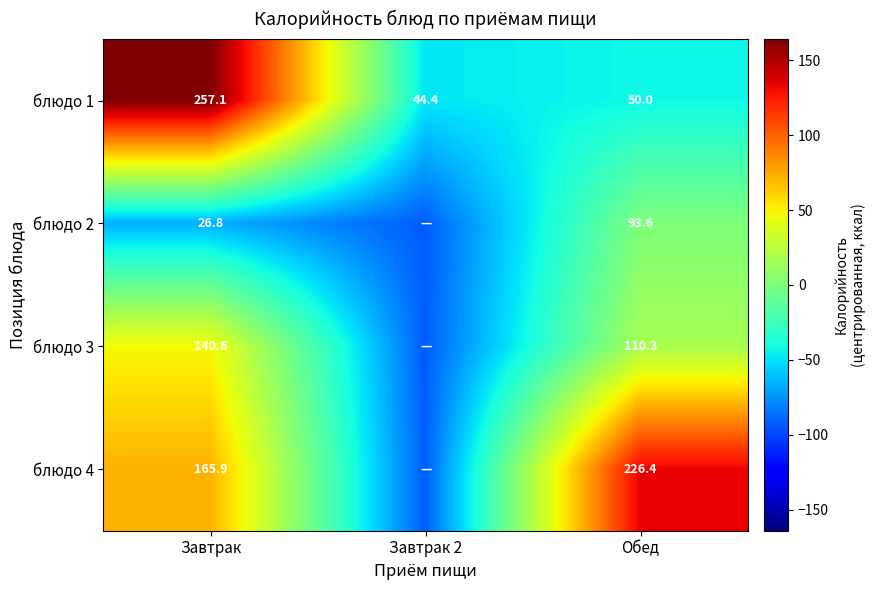

At which label is блюдо 1 closest to 150?

Обед